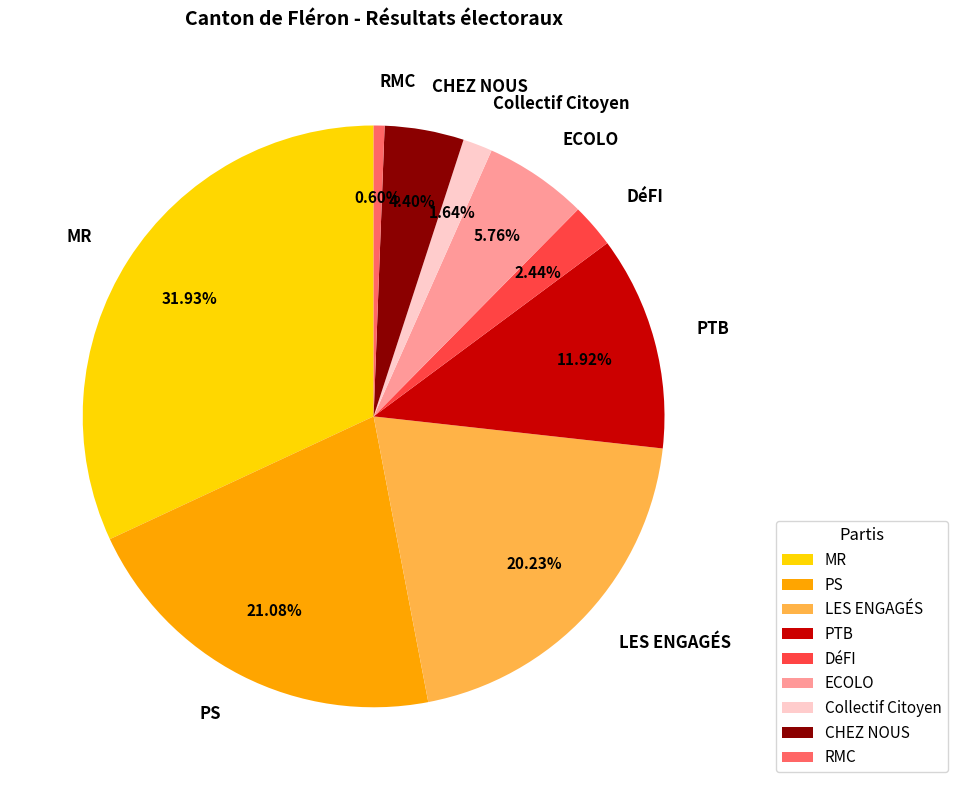

Count the number of slices in the pie.

9